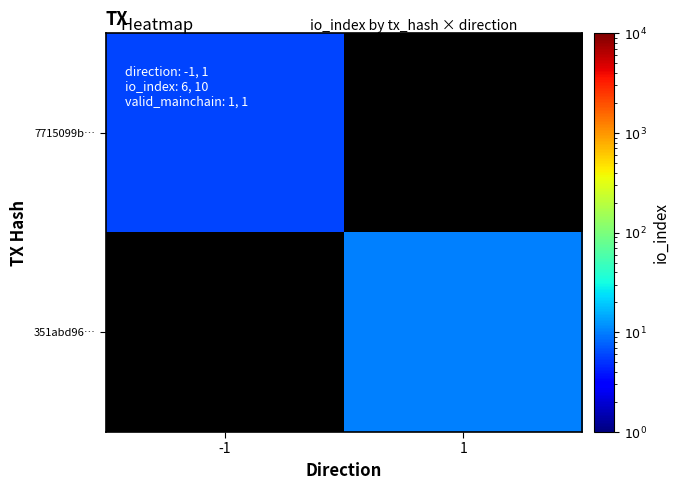

True or false: 7715099b… has a value of 6.0 at -1.

True